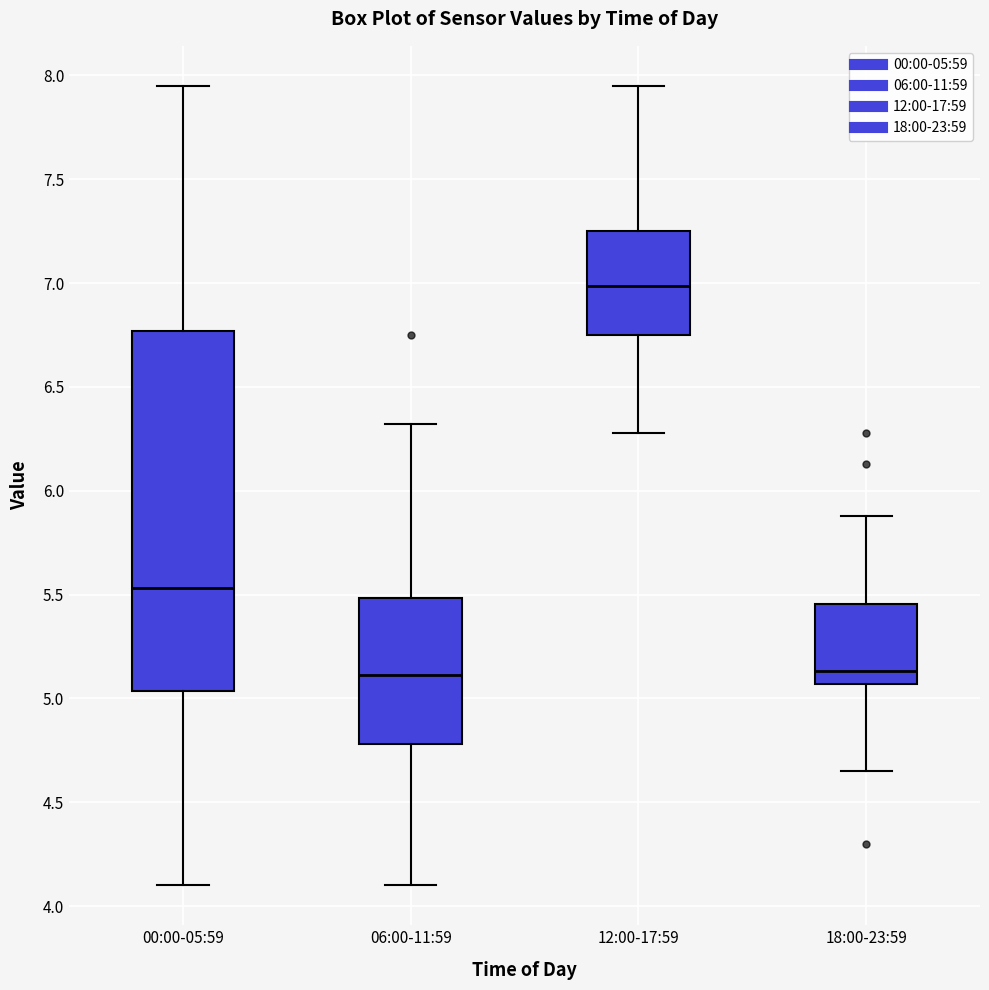

Which box has the highest median line?

12:00-17:59